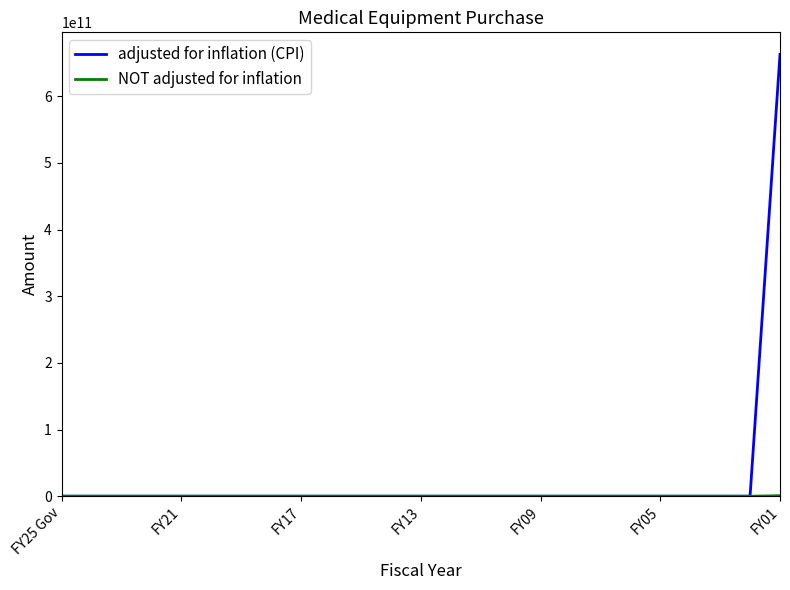

Is this an area chart (filled region under the line)?

No